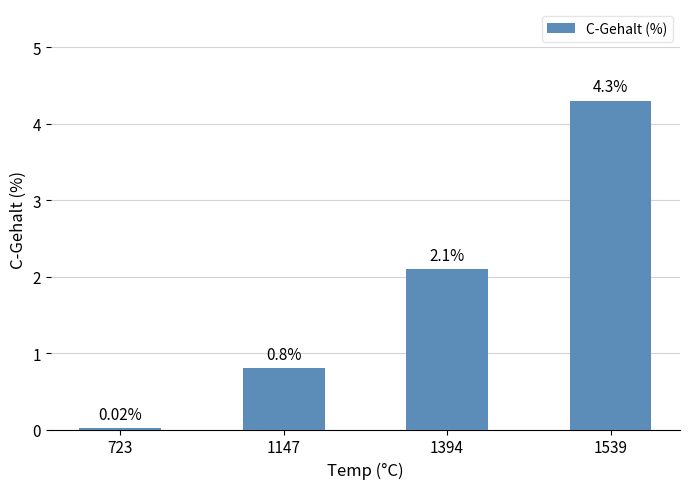

How many bars are there in total?

4